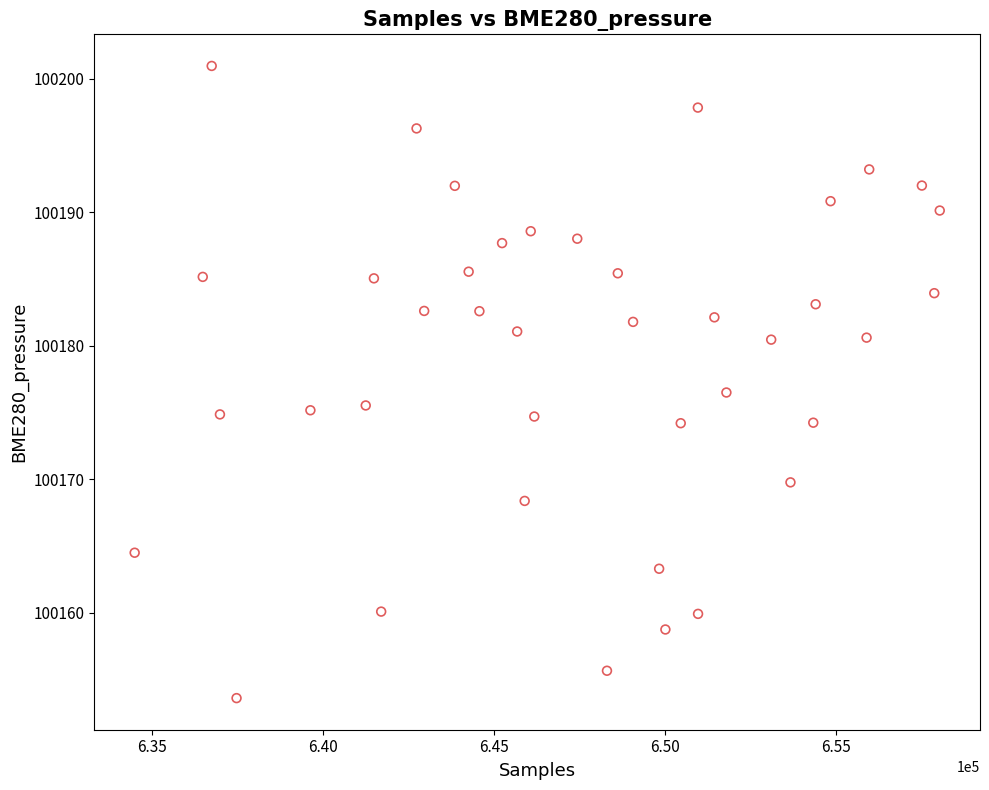

What is the range of X values (max minus min)?

23514.0